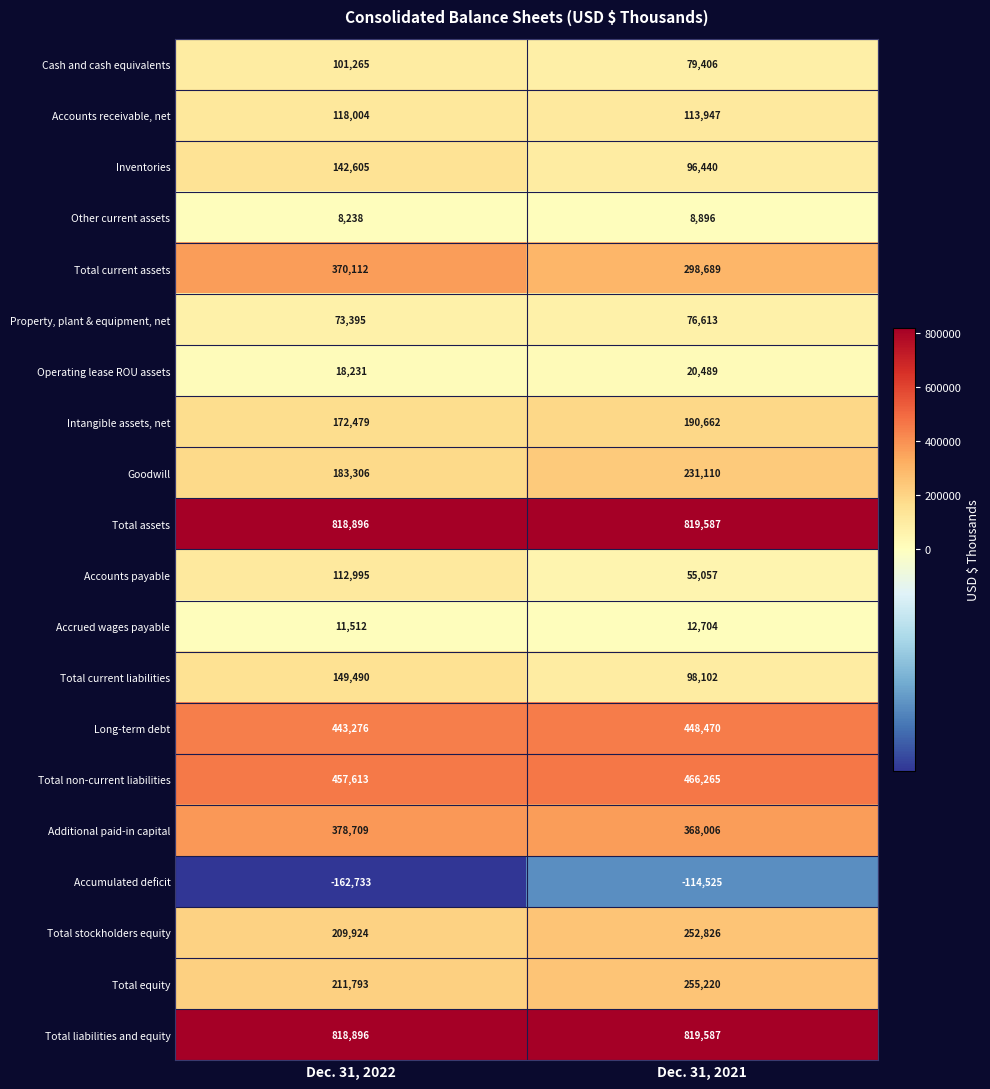

List the labels in order of Total non-current liabilities value, largest first.

Dec. 31, 2021, Dec. 31, 2022